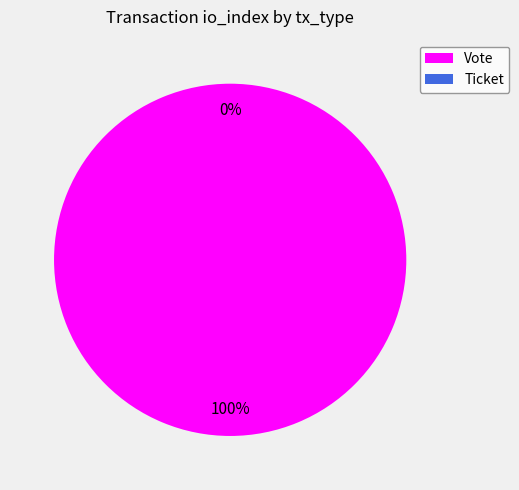

What is the change in value from Vote to Ticket?

-1